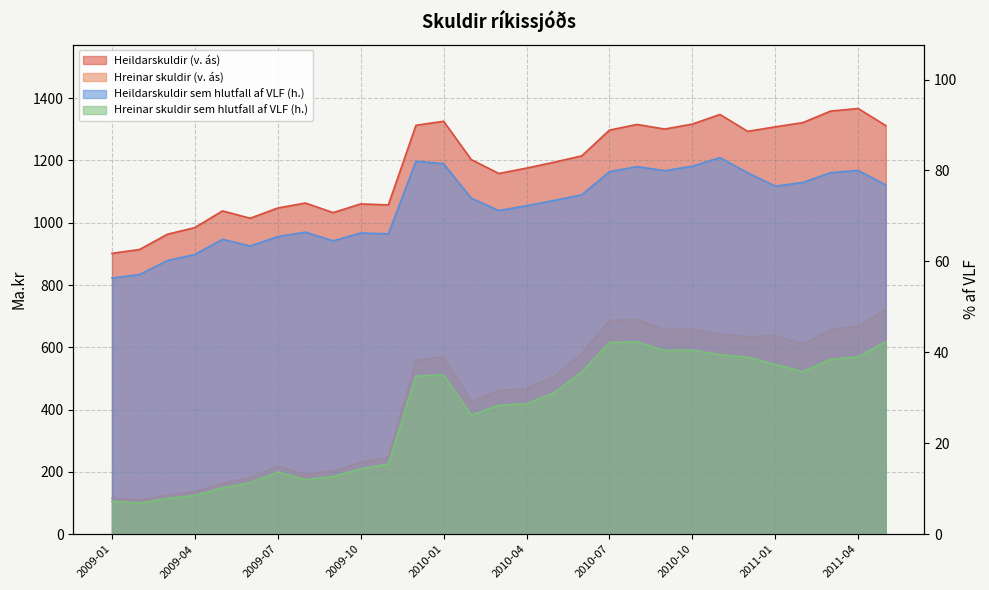

What is the sum of the Hreinar skuldir (v. ás) values at 2010-07 and 2011-01?

1324.1